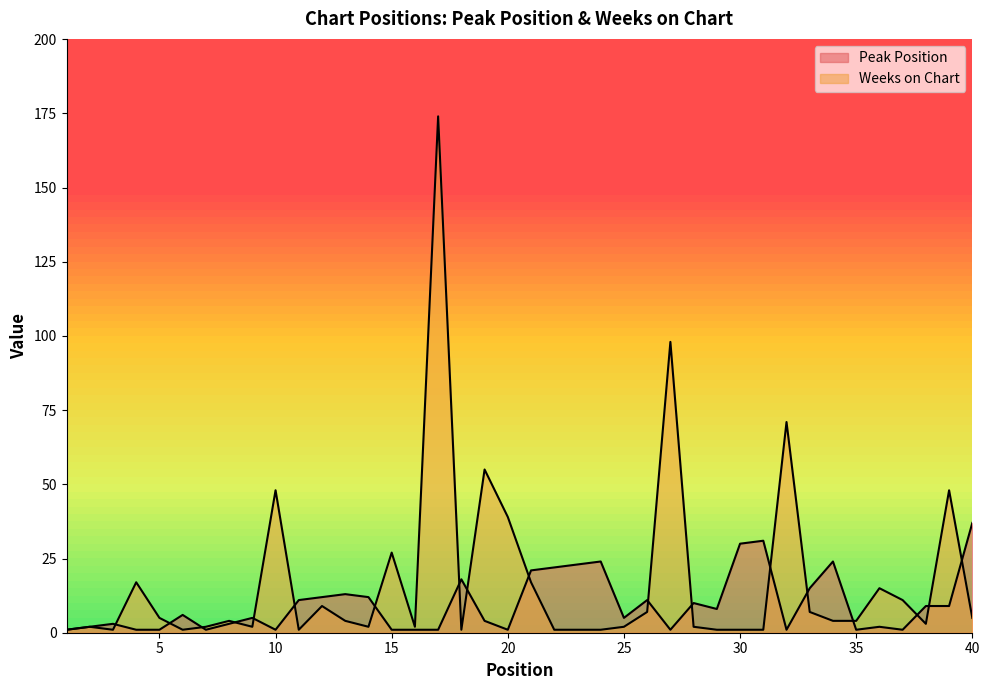

Which series ends up on top after the final intersection of Weeks on Chart and Peak Position?

Peak Position